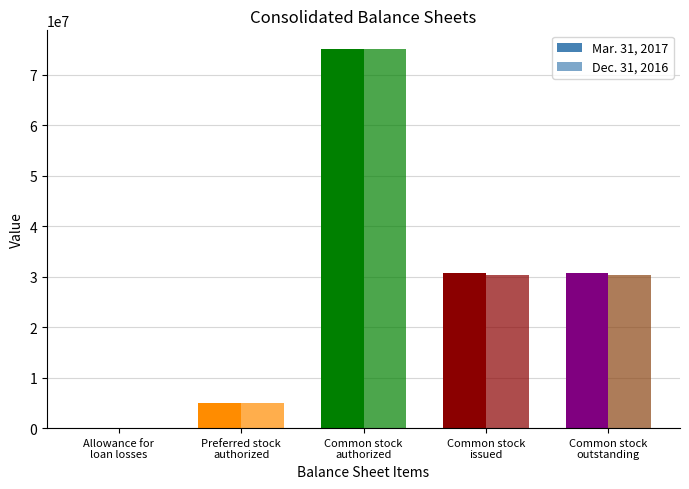

The value of Dec. 31, 2016 at Common stock
authorized is 22133333. True or false?

False